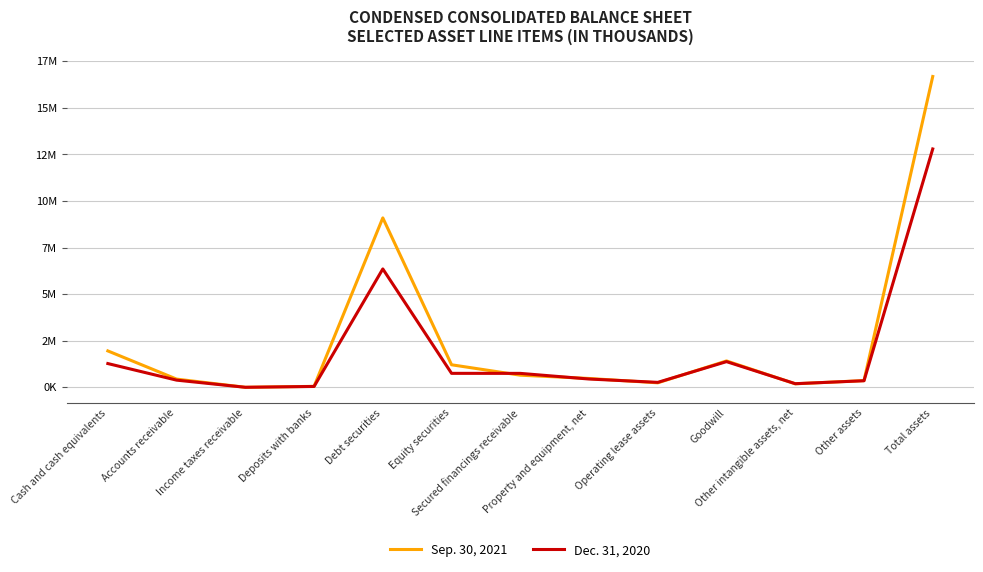

What is the difference between the maximum and minimum values in the Dec. 31, 2020 series?

12795037